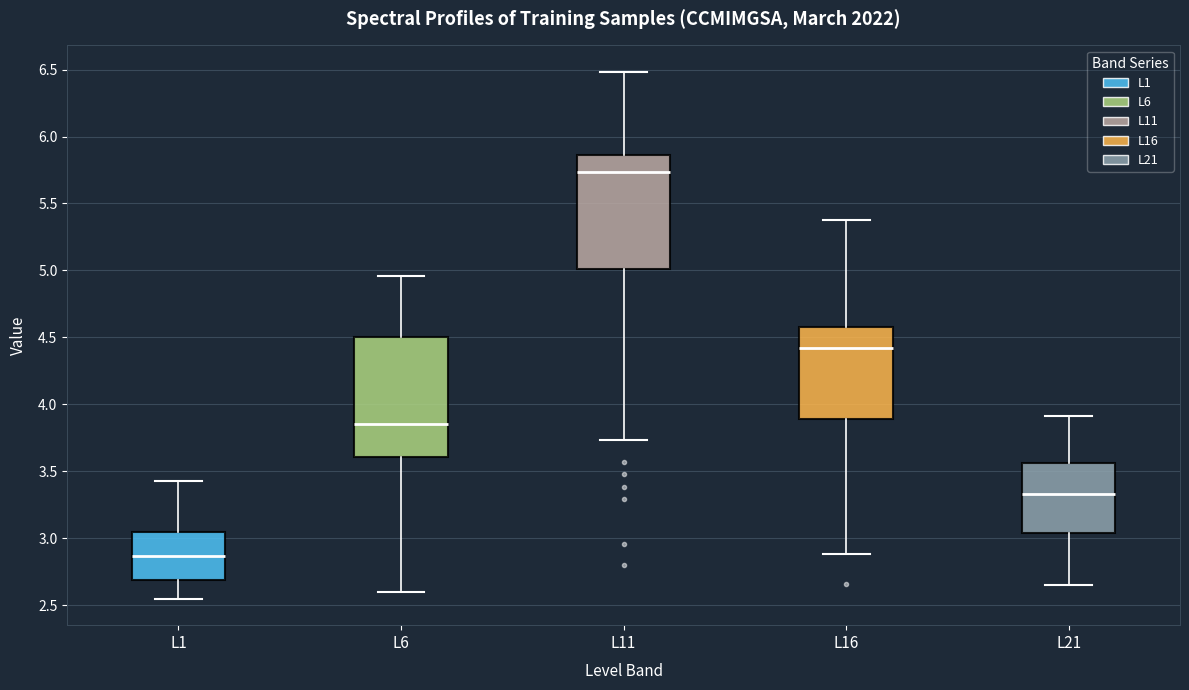

Where does the lower whisker of the box for L6 end on the y-axis? The values are not printed on the chart, so give them approximately, as read against the axis.

2.60